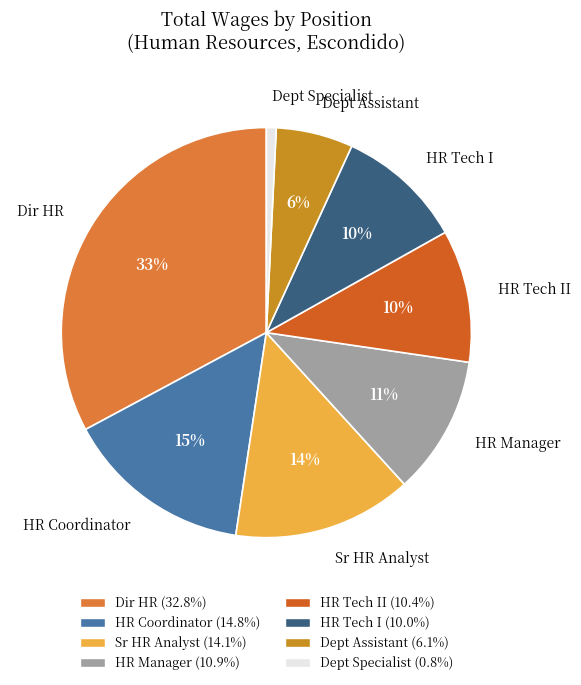

Combined, do HR Tech II and Dept Assistant account for over 50%?

No